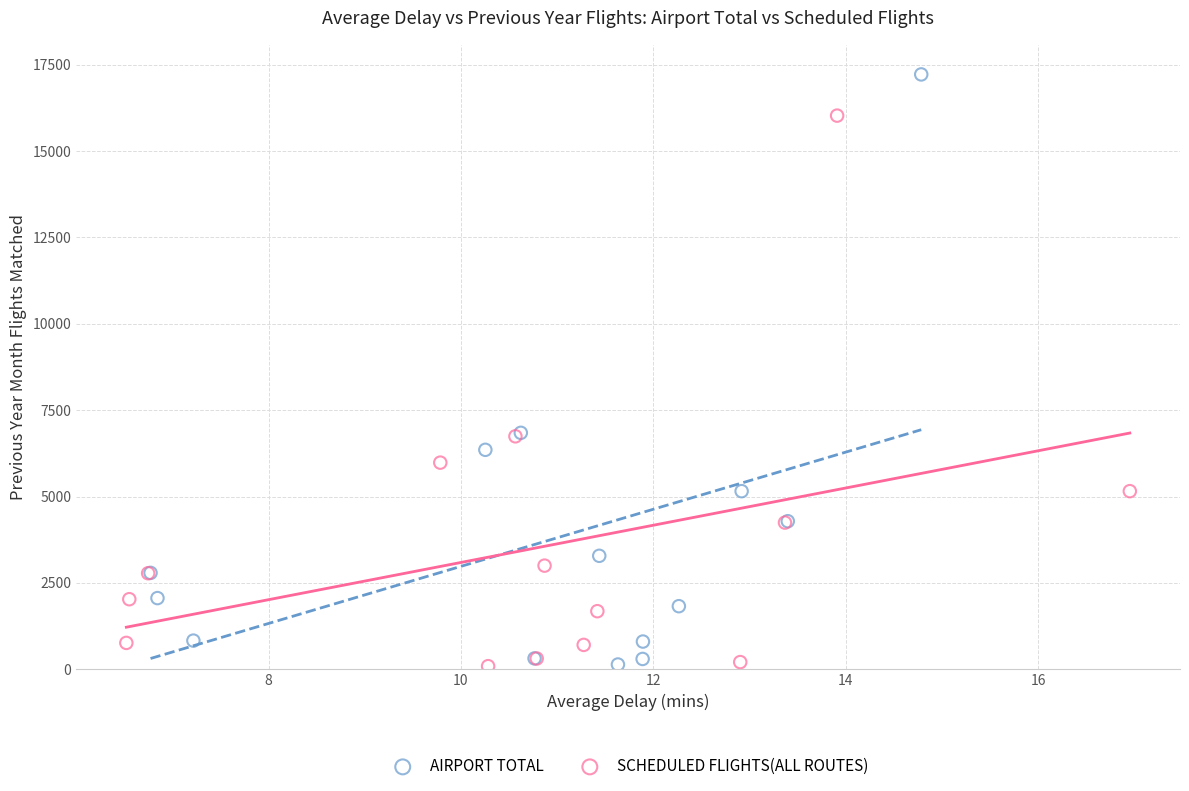

Which series reaches the maximum Y coordinate?

AIRPORT TOTAL